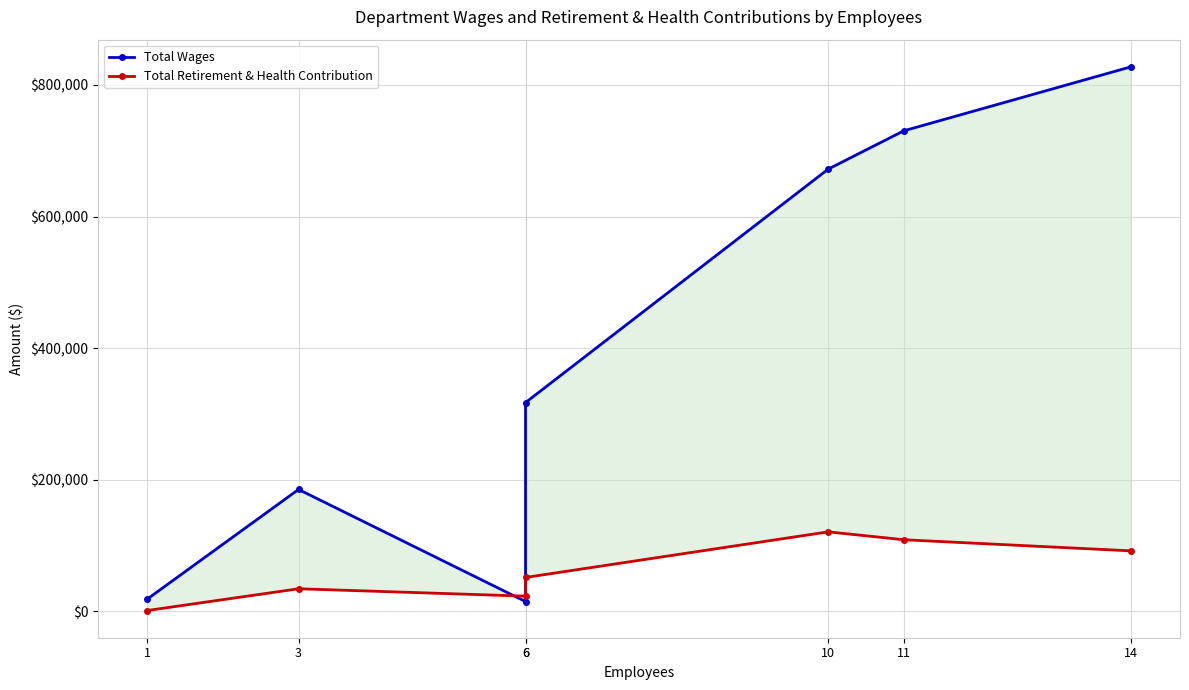

Which series changed the most between 6 and 14?

Total Wages